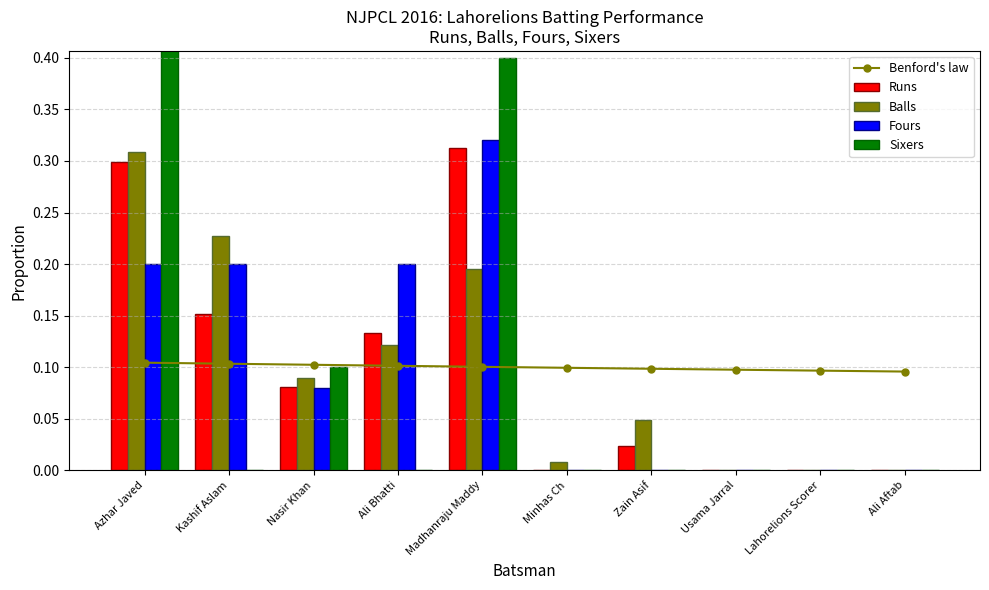

What is the average value of the Runs series?

0.1